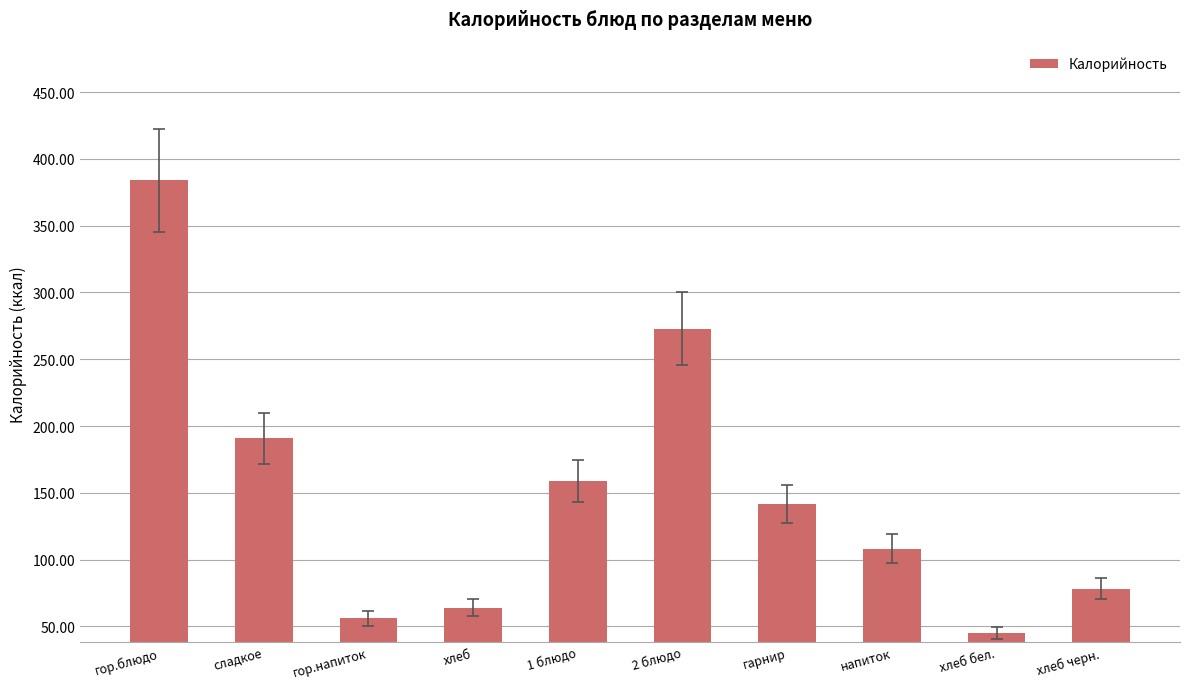

Between гор.напиток and сладкое, which is larger?

сладкое